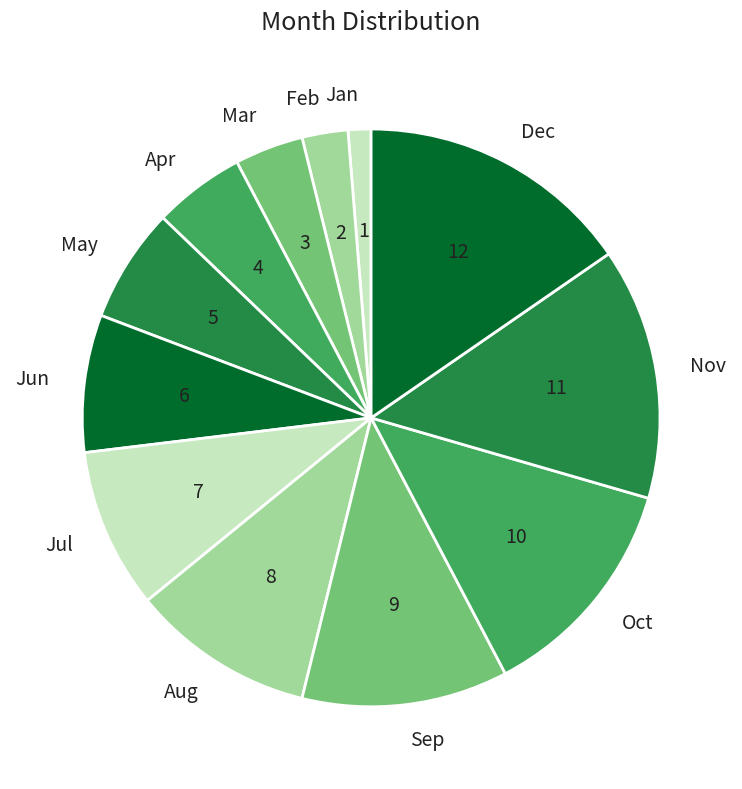

Combined, do Nov and Apr account for over 50%?

No